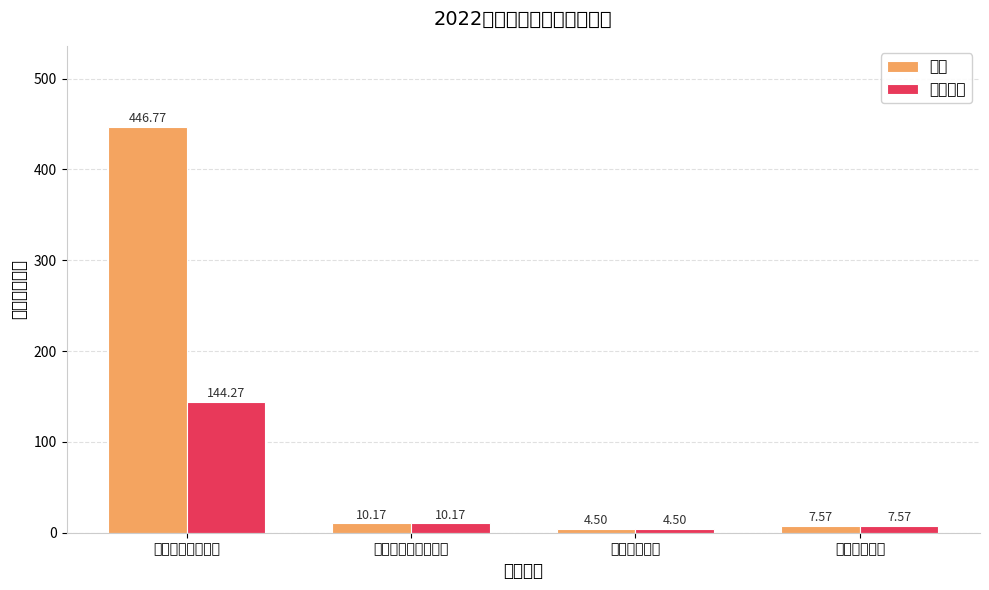

How many bars are there in total?

8